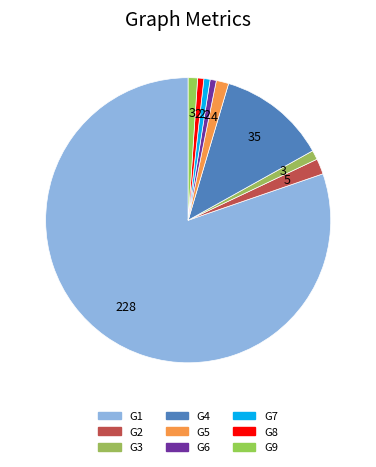

The G2 slice represents 2% of the pie. True or false?

True